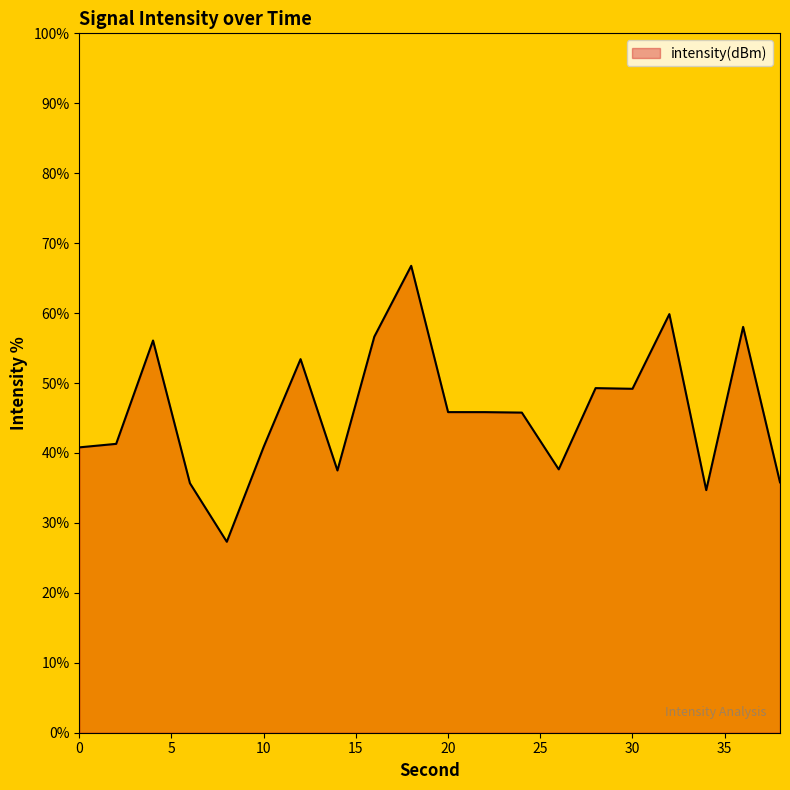

What is the minimum value shown in the chart?

27.3